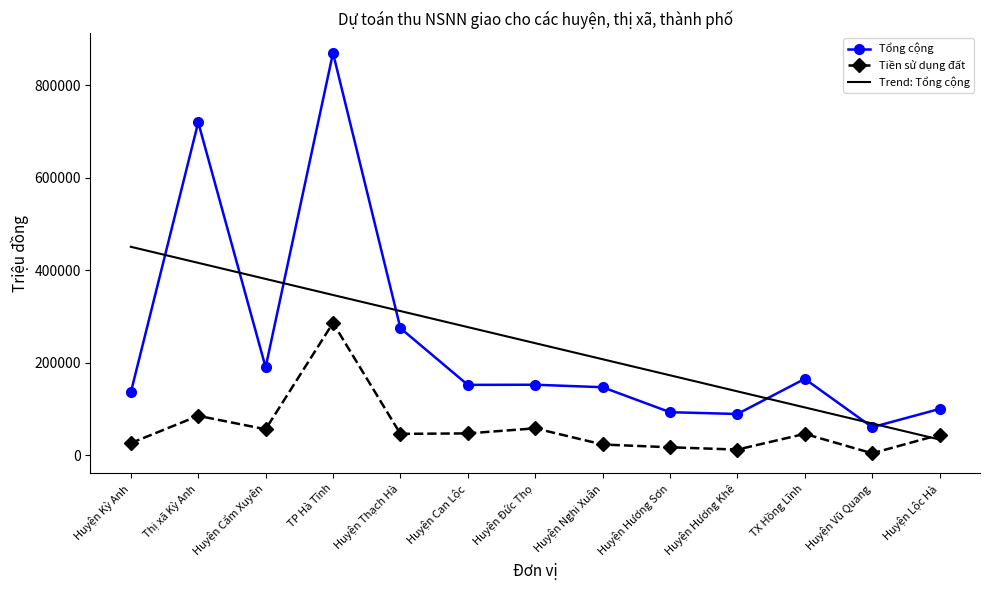

Rank the series at Huyện Cẩm Xuyên from highest to lowest value.

Trend: Tổng cộng, Tổng cộng, Tiền sử dụng đất